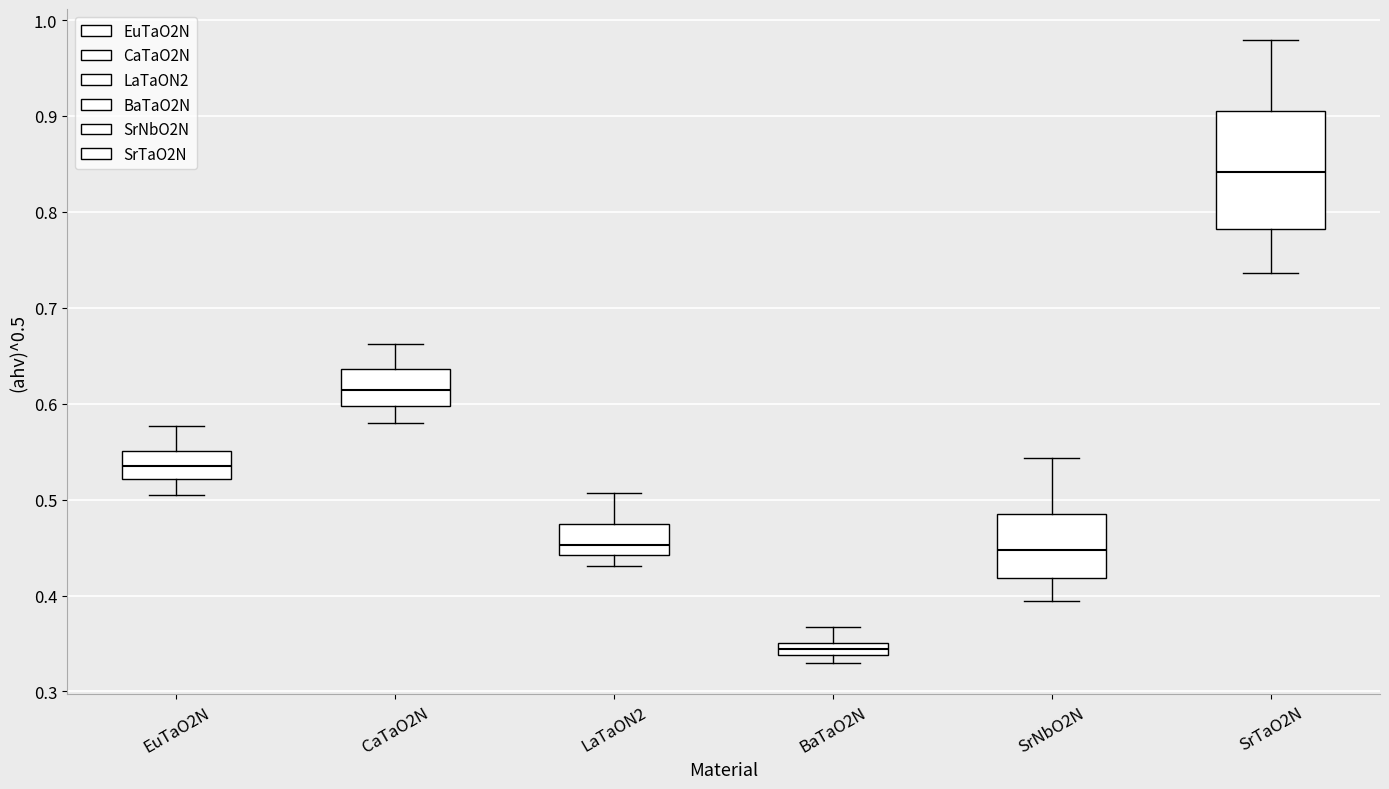

Which box has the highest median line?

SrTaO2N